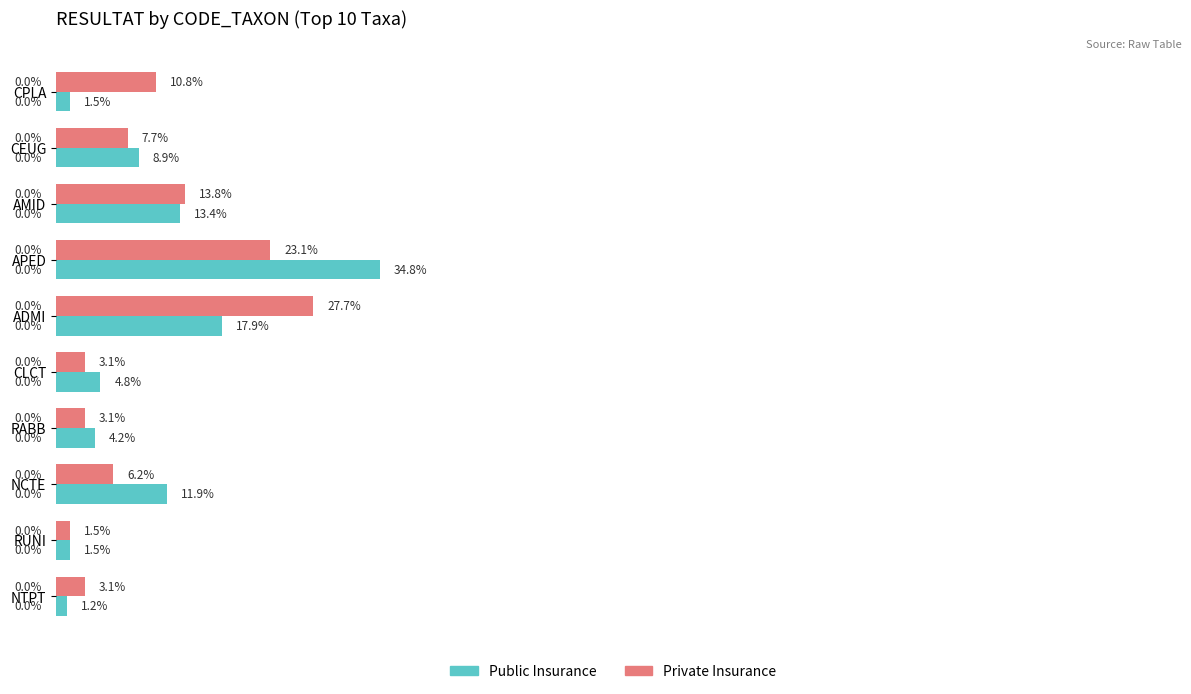

Rank the series by their maximum value, from highest to lowest.

Public Insurance, Private Insurance